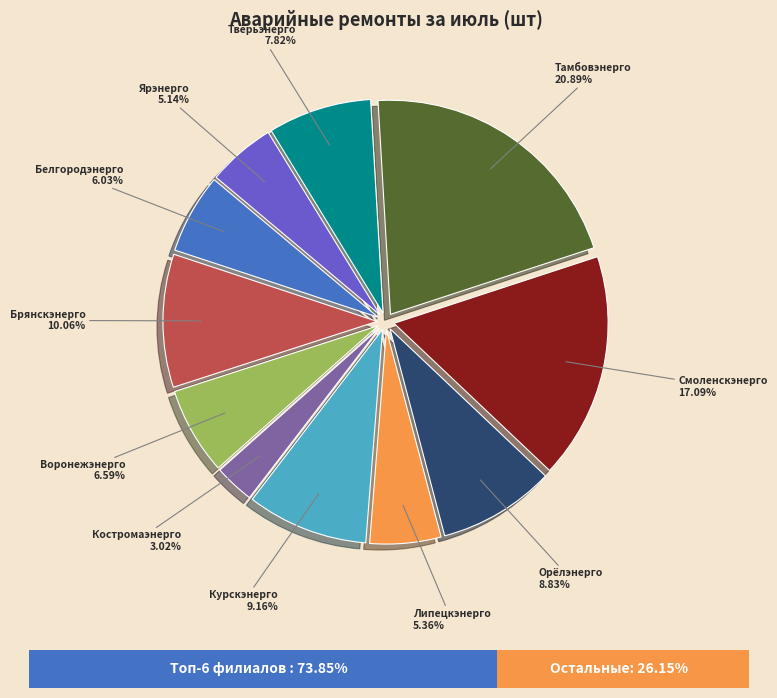

Does any single category account for the majority?

No